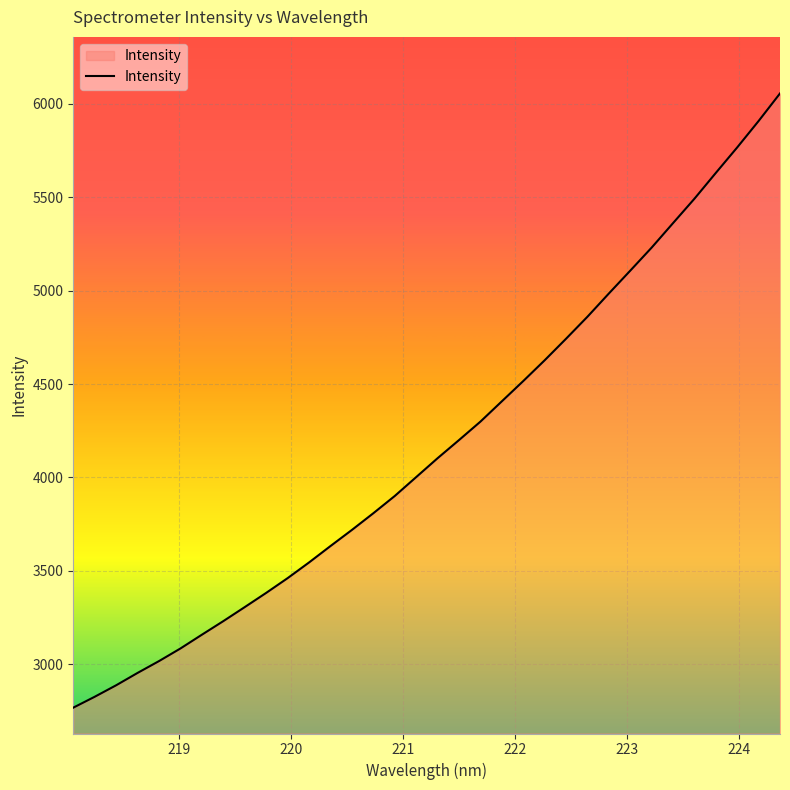

What is the smallest value displayed?

2767.6